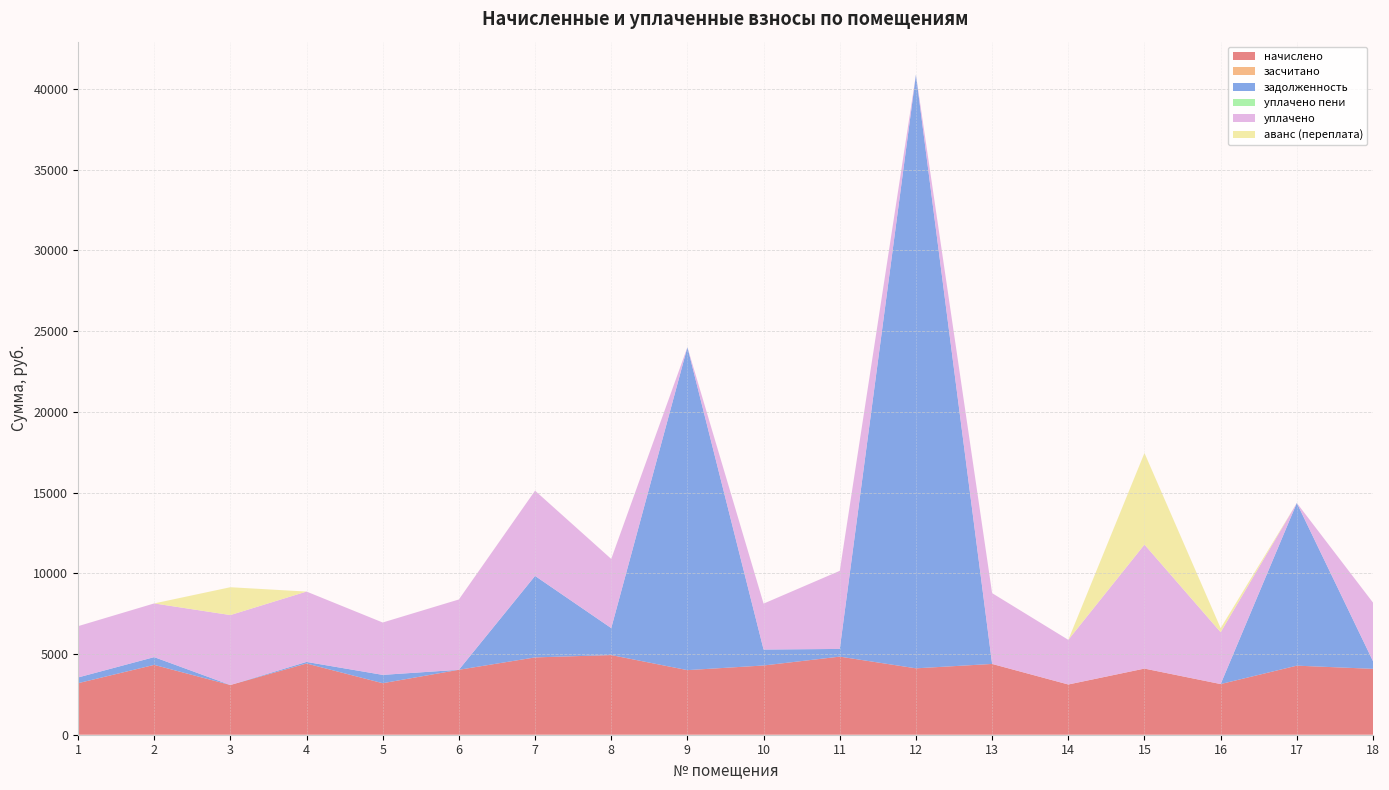

Reading left to right, transcribe all the data shown in this chart.

начислено: 3191.5	4326.3	3079.6	4411.6	3191.5	4022.6	4789.9	4933.7	4001.3	4289.0	4837.9	4113.2	4385.0	3111.6	4097.2	3138.2	4278.4	4081.2
засчитано: 0.0	0.0	0.0	0.0	0.0	0.0	0.0	0.0	0.0	0.0	0.0	0.0	0.0	0.0	0.0	0.0	0.0	0.0
задолженность: 354.6	480.7	0.0	98.0	515.4	0.0	5047.3	1671.6	20006.0	987.6	475.8	36773.5	0.0	0.0	0.0	0.0	10076.0	476.3
уплачено пени: 0.0	0.0	0.0	0.0	0.0	0.0	0.0	0.0	0.0	0.0	0.0	0.0	0.0	0.0	0.0	0.0	0.0	0.0
уплачено: 3177.1	3325.9	4332.3	4358.3	3244.8	4355.6	5279.3	4283.7	0.0	2845.1	4837.9	0.0	4385.0	2765.8	7682.0	3212.8	0.0	3626.5
аванс (переплата): 0.0	0.0	1724.8	0.0	0.0	0.0	0.0	0.0	0.0	0.0	0.0	0.0	0.0	0.0	5672.0	251.4	0.0	0.0